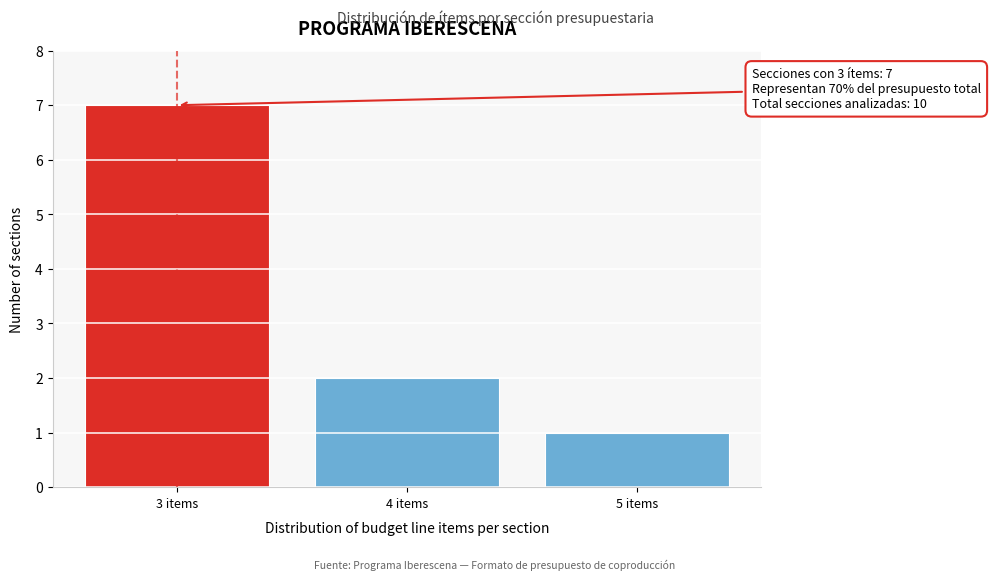

Reading right to left, list all the values displayed in this chart.

5 items=1	4 items=2	3 items=7